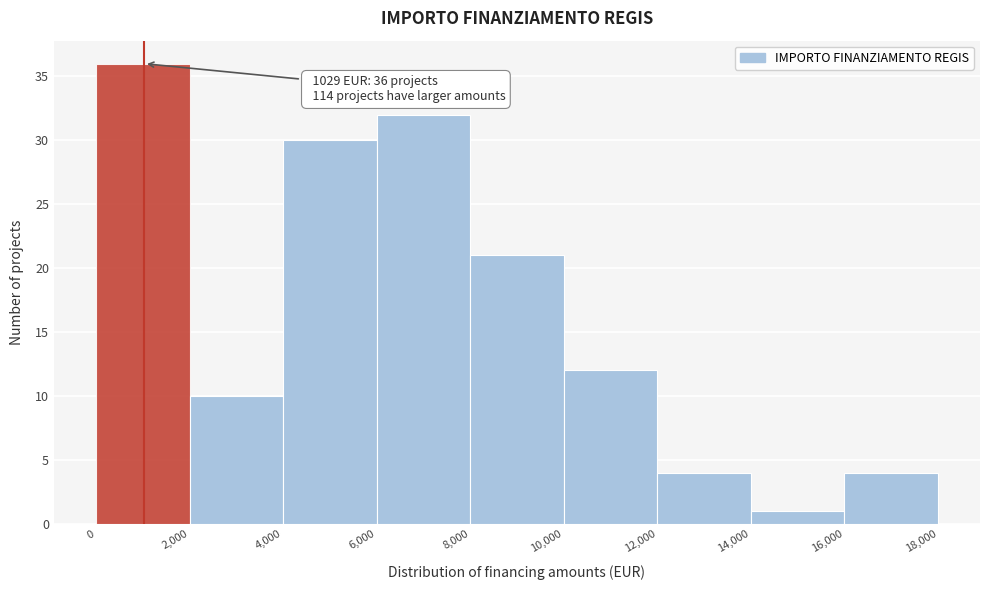

Which range on the x-axis has the tallest bar?

0 to 2,000